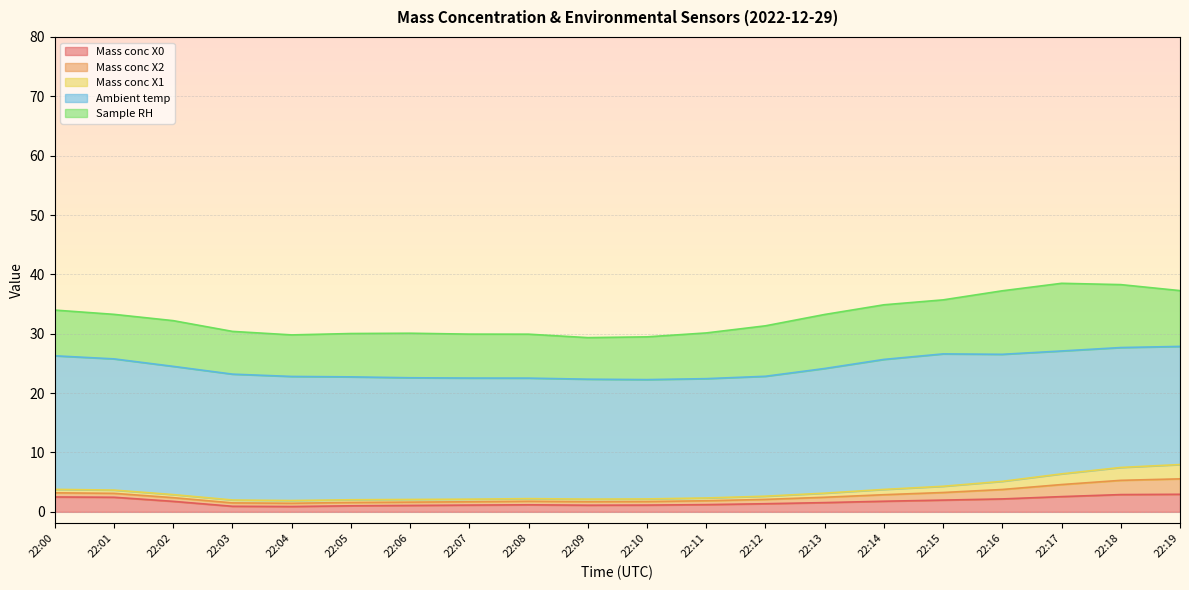

True or false: Sample RH and Ambient temp cross at least once.

False